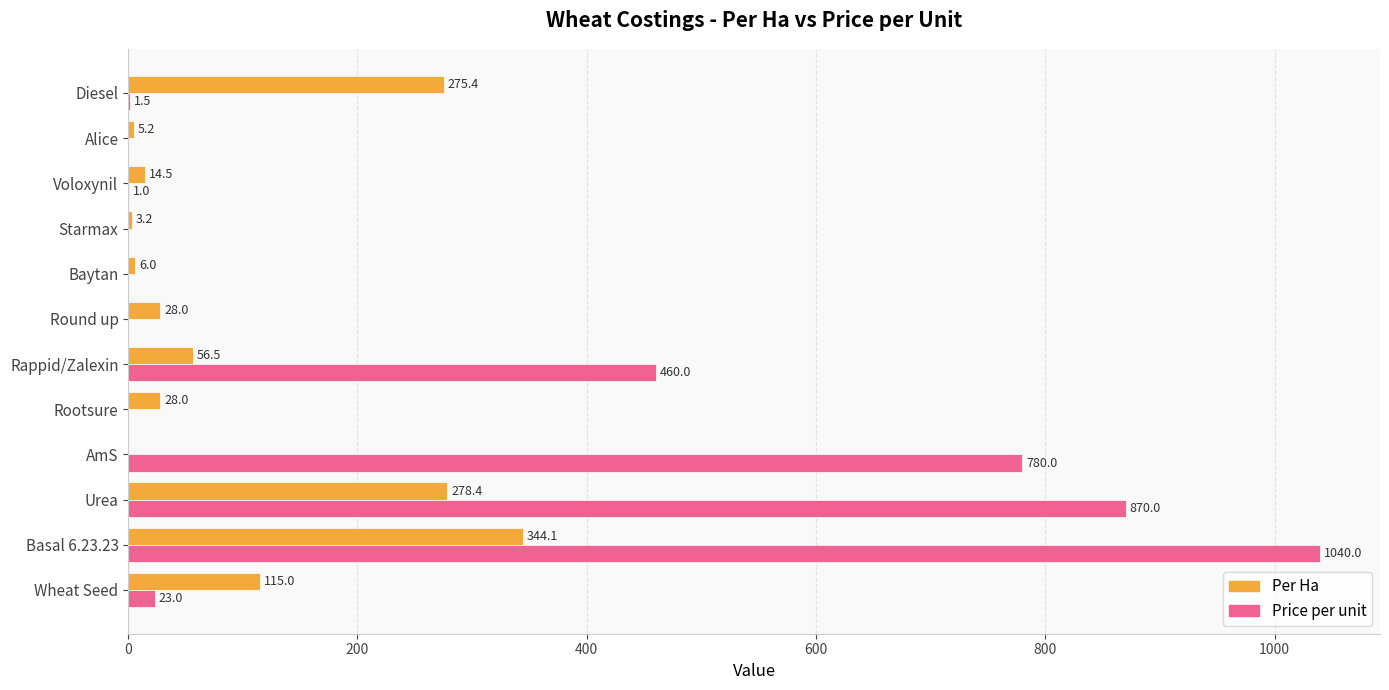

Which series changed the most between Basal 6.23.23 and Rappid/Zalexin?

Price per unit